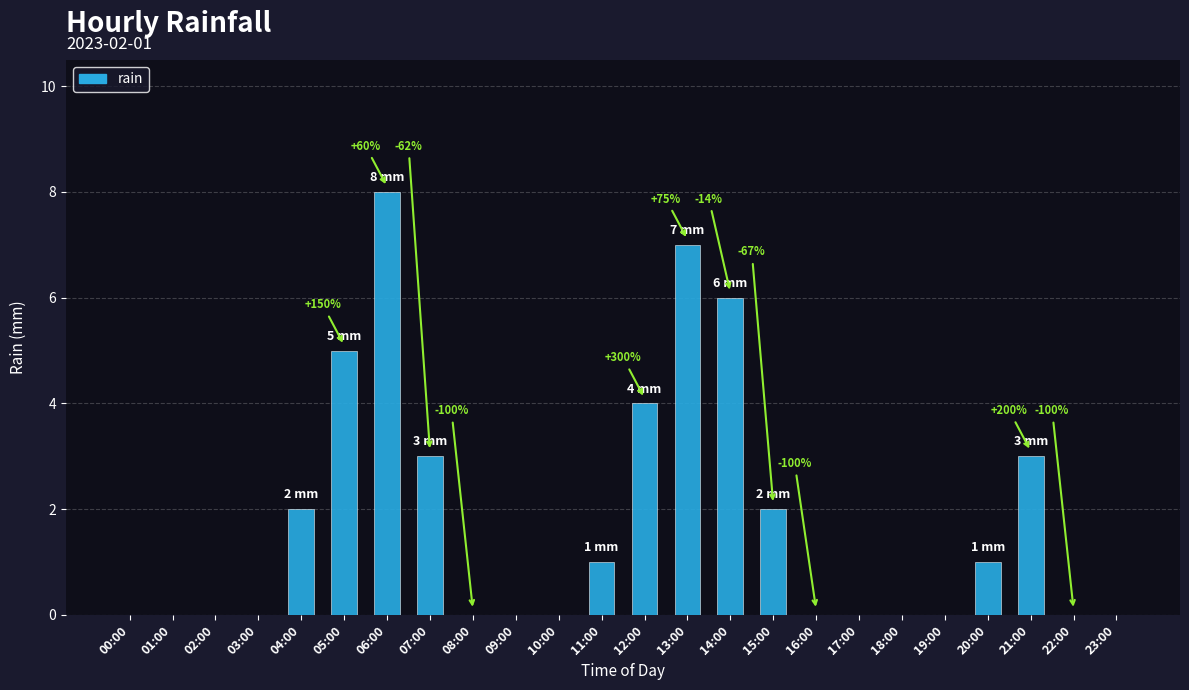

Which label corresponds to the largest value in the chart?

06:00